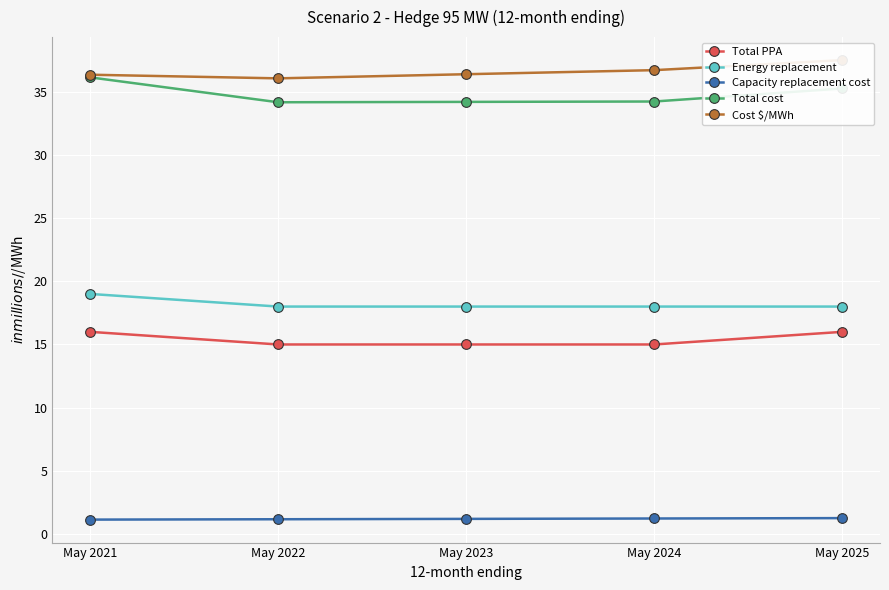

Is it true that Capacity replacement cost equals 1.1 at May 2021?

True